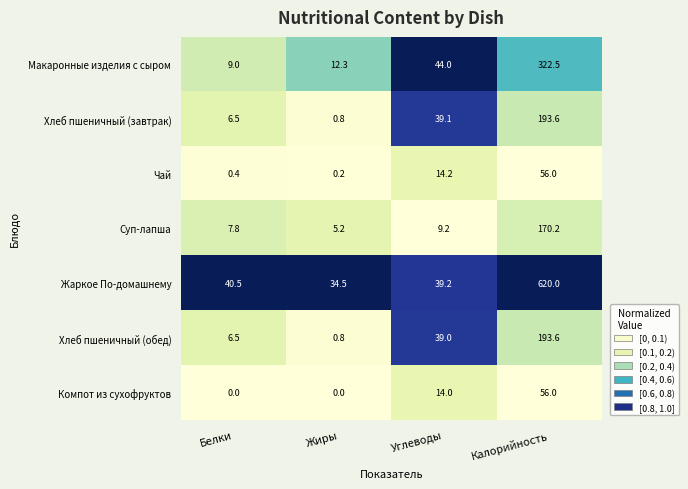

List the labels in order of Суп-лапша value, largest first.

Калорийность, Углеводы, Белки, Жиры